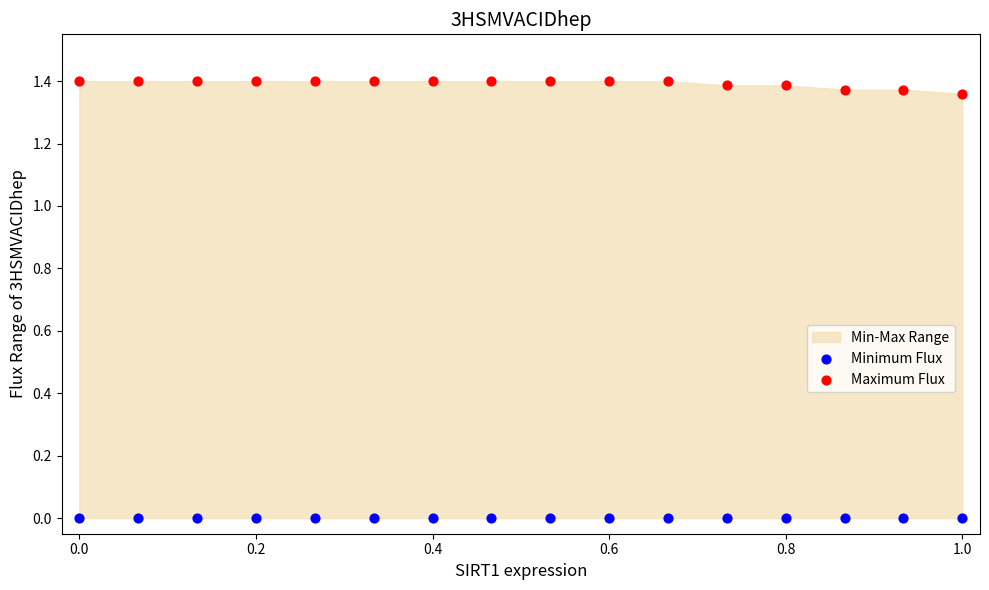

Which series reaches the maximum Y coordinate?

Maximum Flux